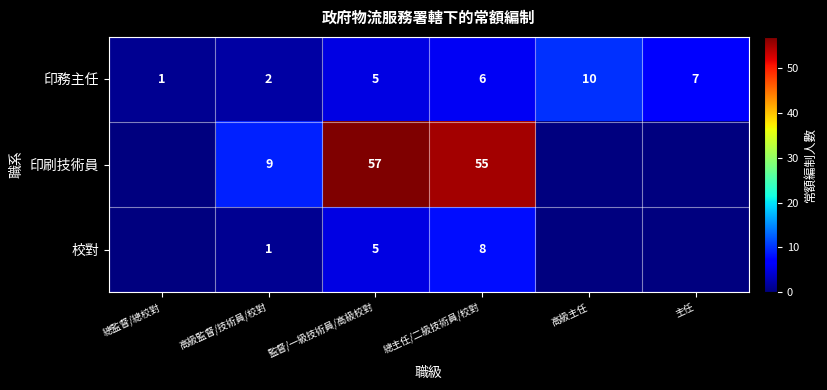

Between 主任 and 總監督/總校對, which is larger?

主任